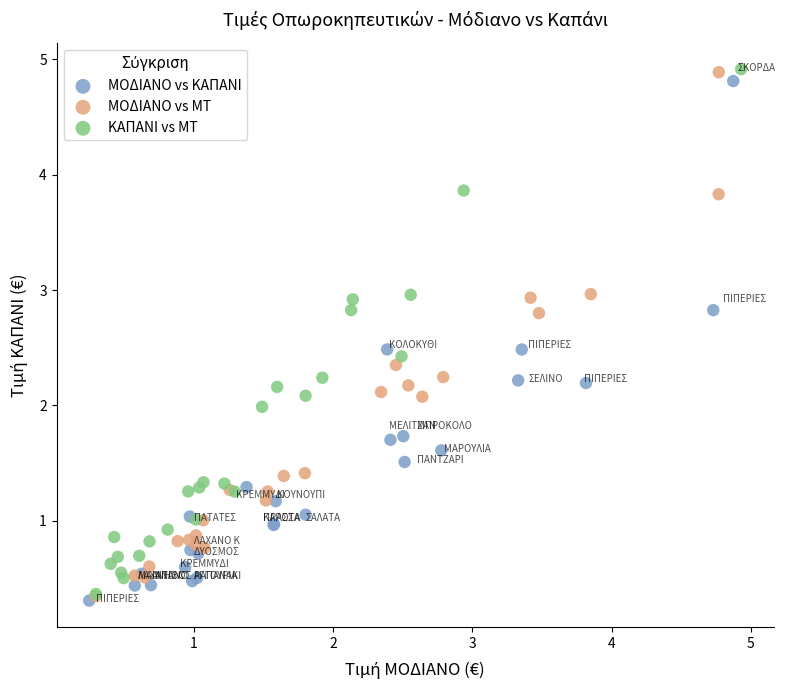

What are all the series names shown in the legend?

ΜΟΔΙΑΝΟ vs ΚΑΠΑΝΙ, ΜΟΔΙΑΝΟ vs ΜΤ, ΚΑΠΑΝΙ vs ΜΤ